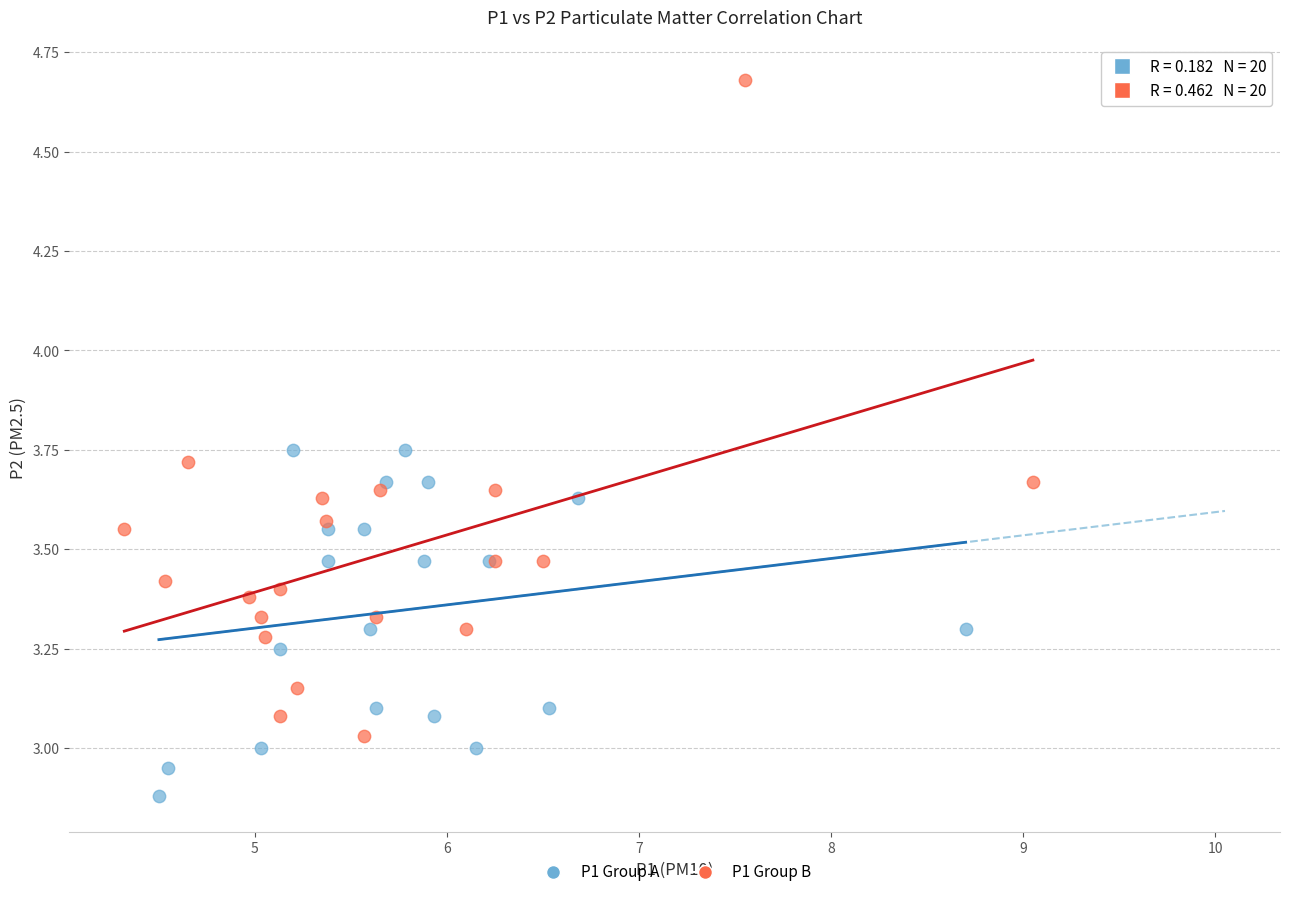

Which series contains the lowest Y value?

P1 Group A